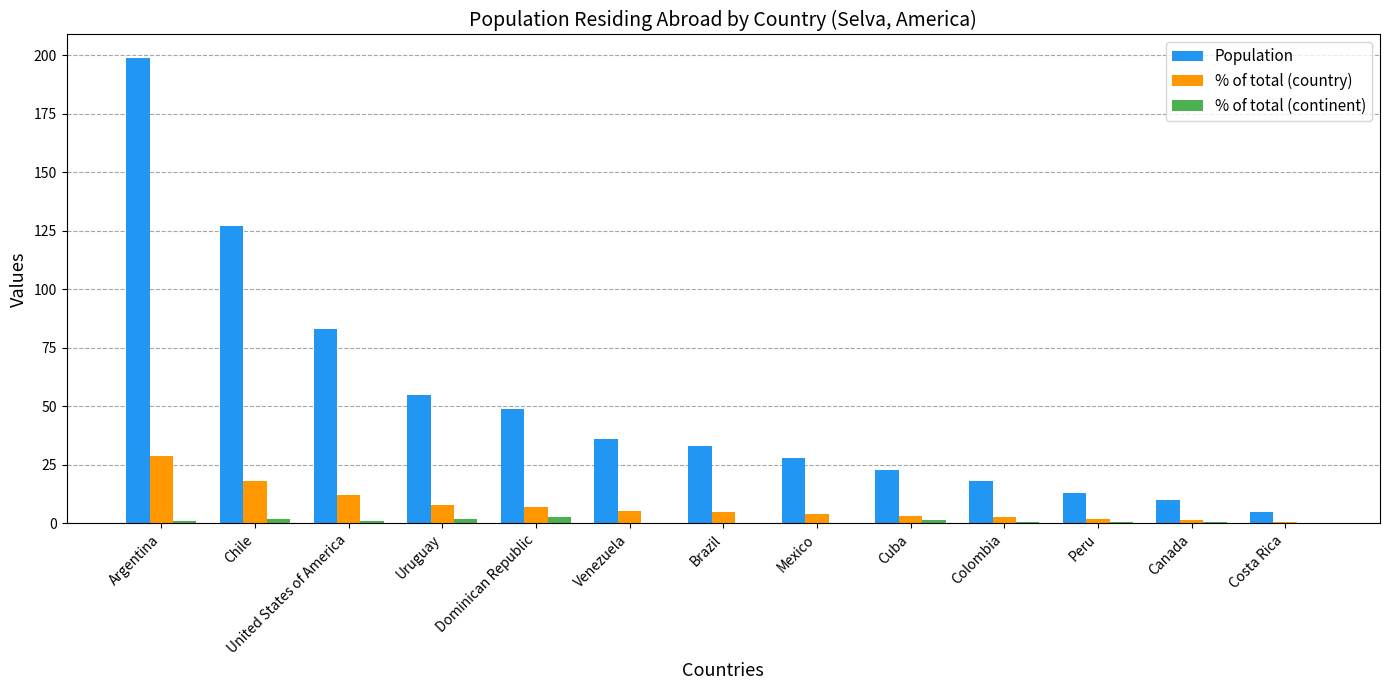

What is the sum of all Population values?

679.0